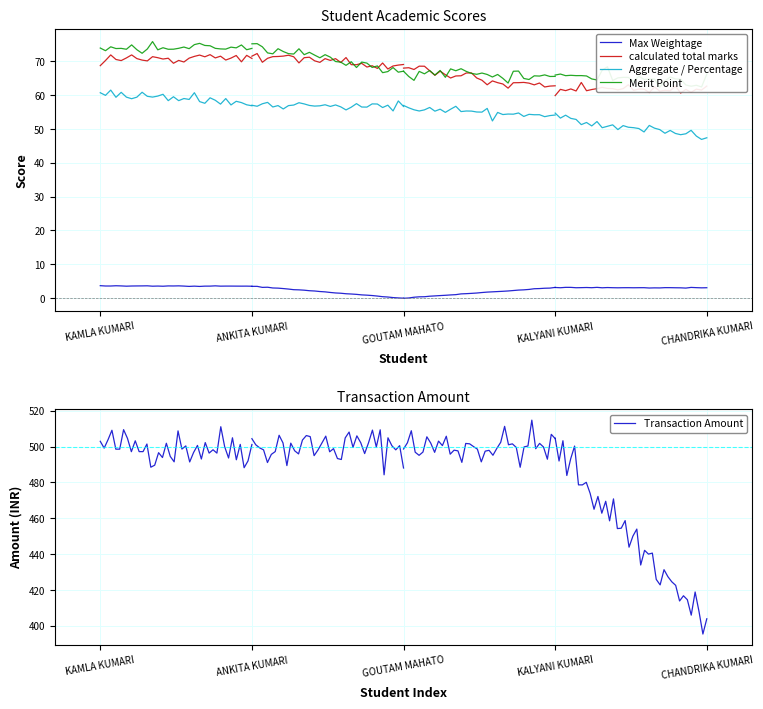

What is the value of the calculated total marks point at the 2nd from the left?

71.0